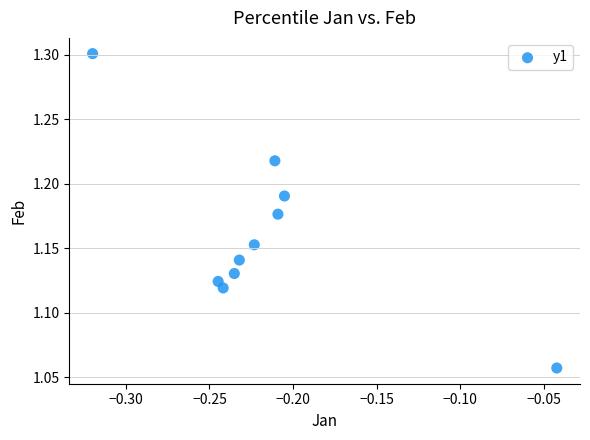

What is the range of X values (max minus min)?

0.3